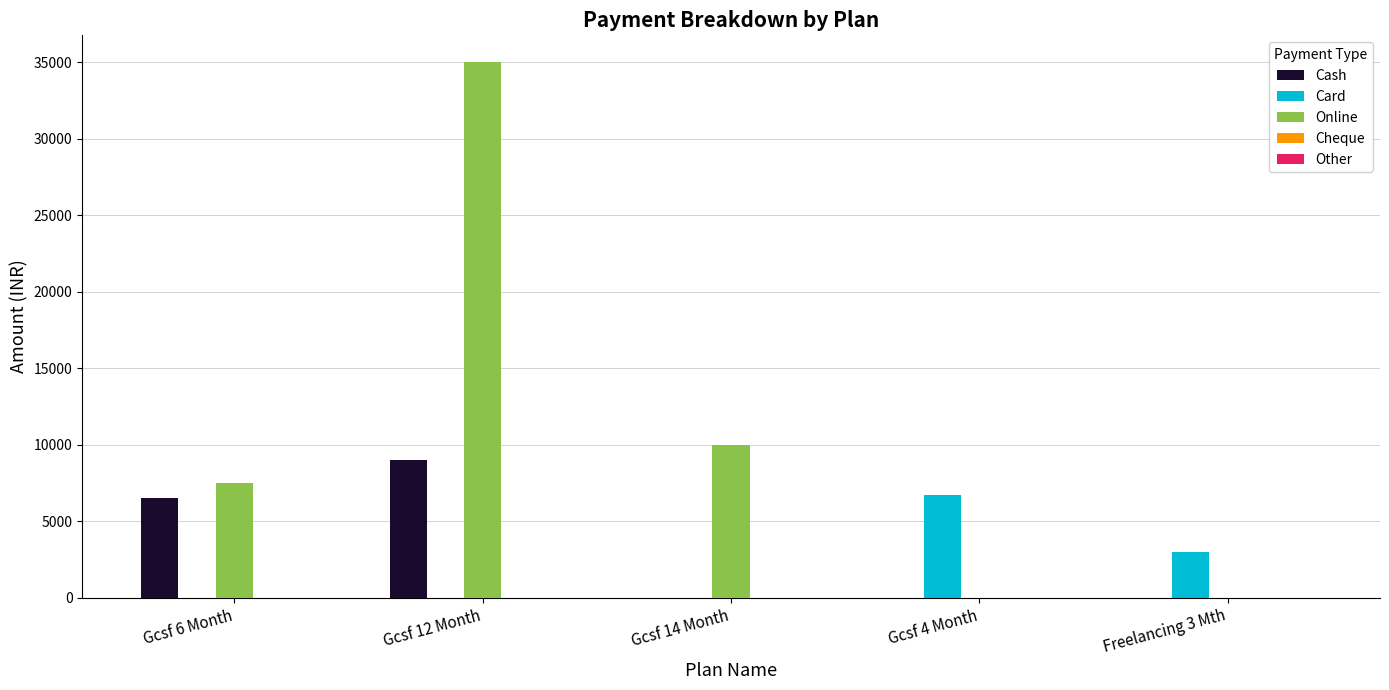

At which label does Cash reach its peak?

Gcsf 12 Month